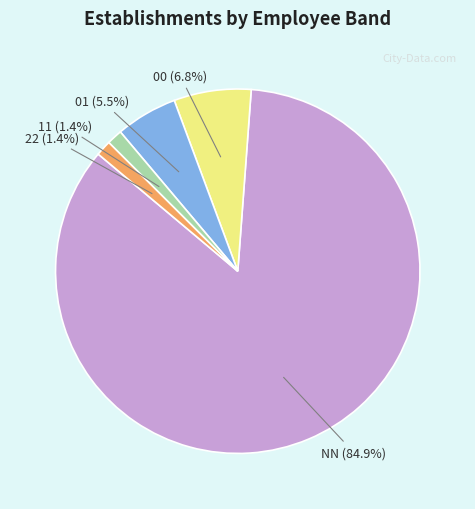

Is it true that 22 is 12% of the pie?

False